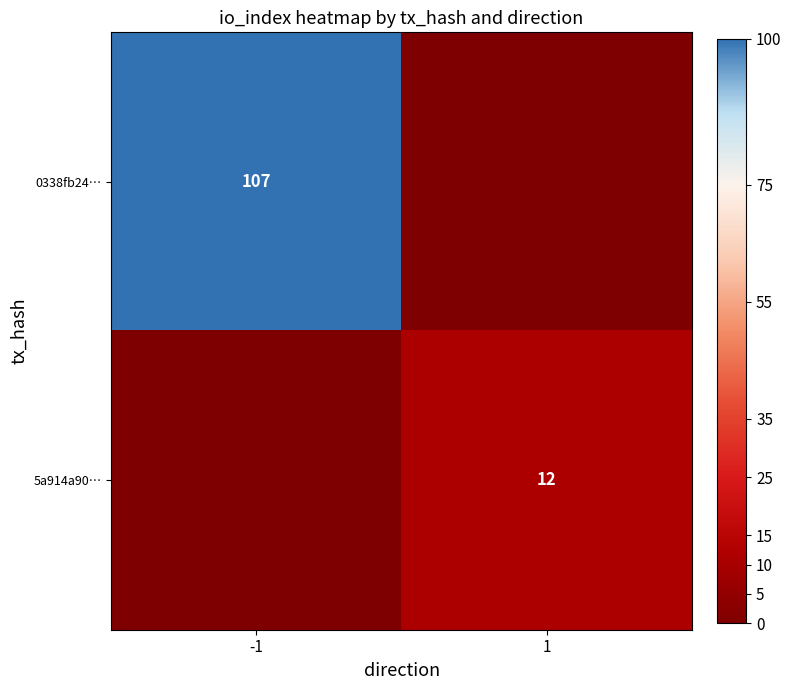

Which has a higher value, -1 or 1?

-1